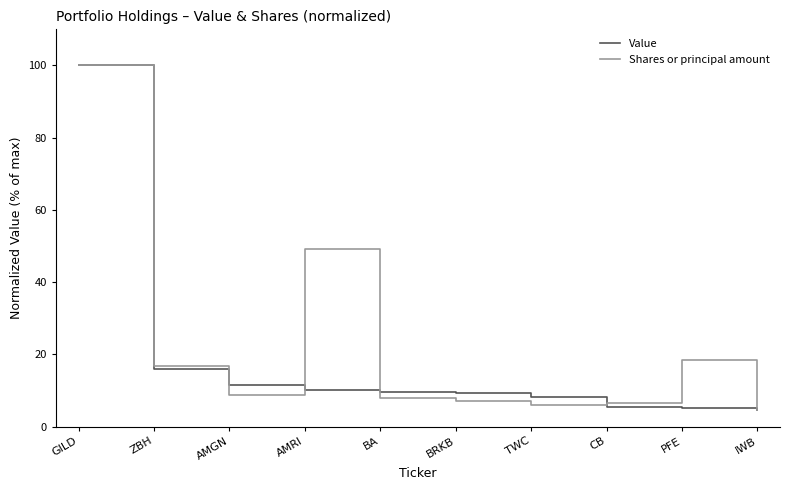

What is the sum of all Shares or principal amount values?

225.6